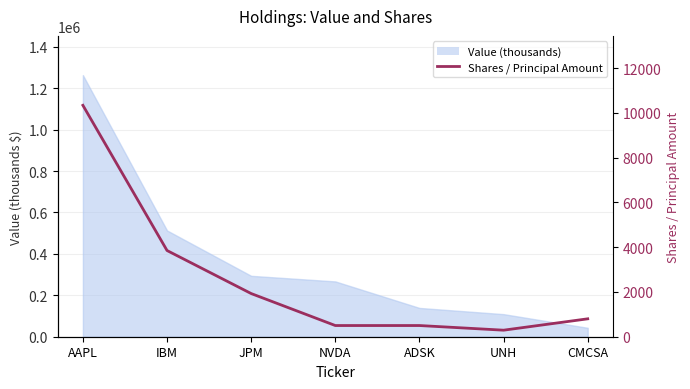

How many categories are shown in the chart?

7